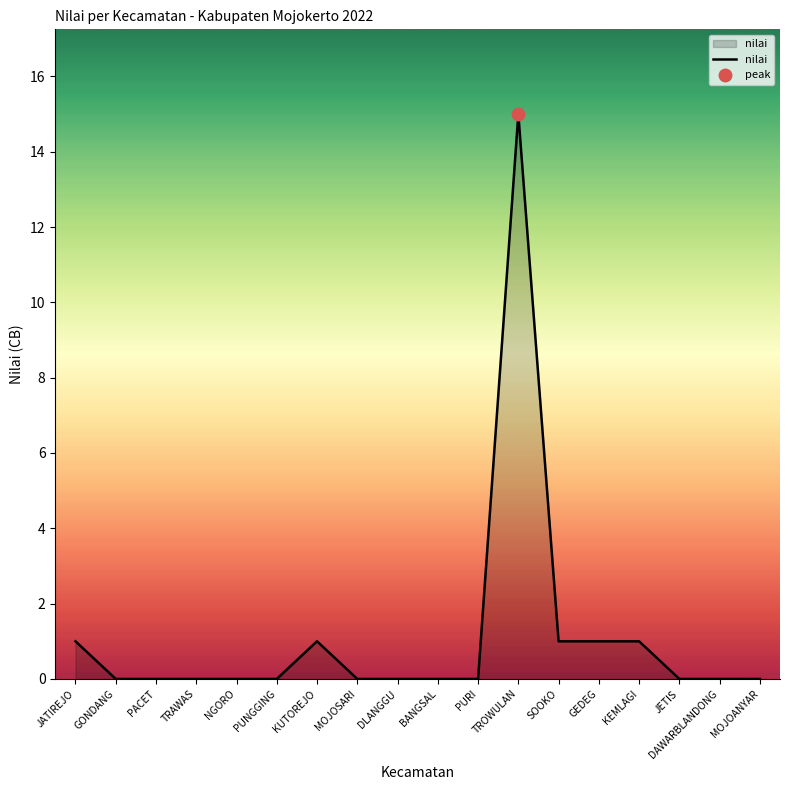

True or false: the data shows 0 at DLANGGU.

True